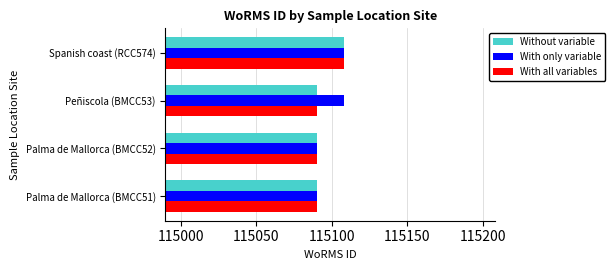

What is the minimum value for With only variable?

115090